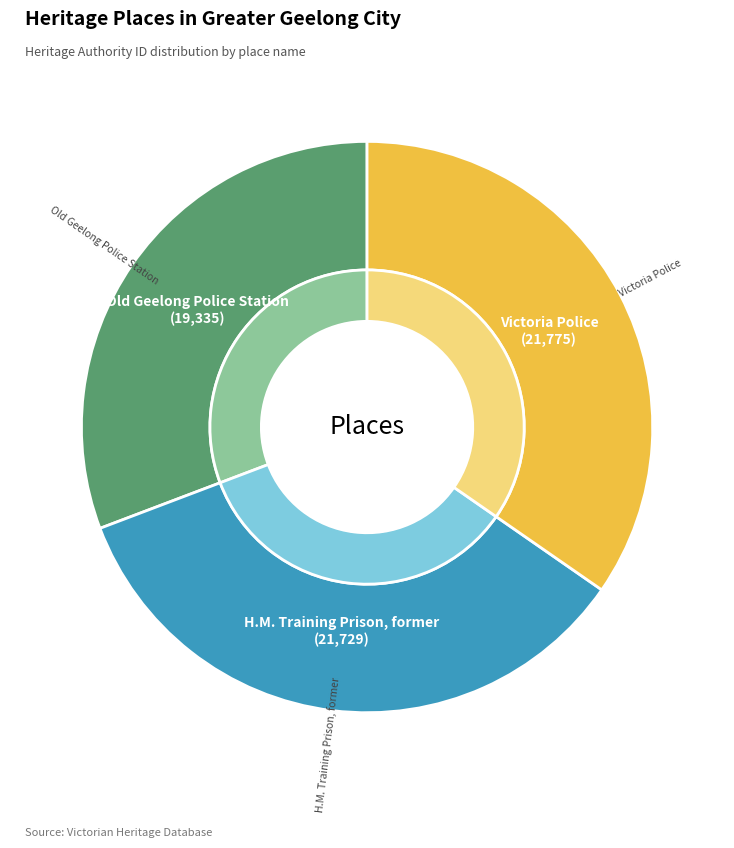

What is the smallest slice in the pie chart?

Old Geelong Police Station